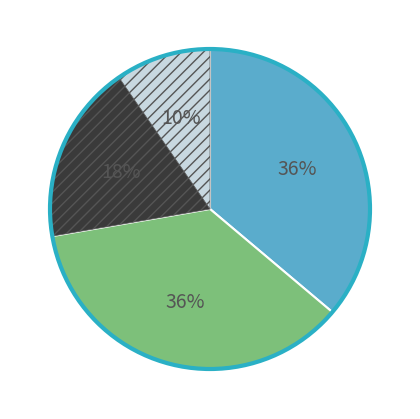

Is there a majority slice in this chart?

No